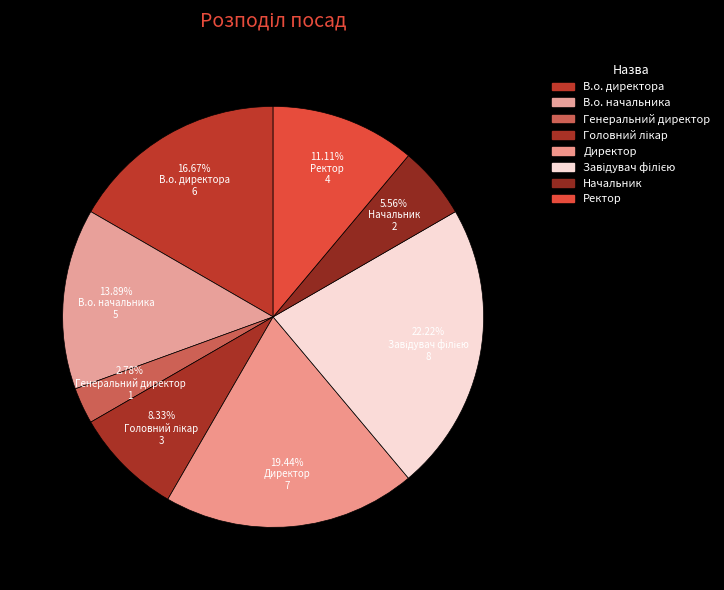

Does Завідувач філією represent more than half of the total?

No